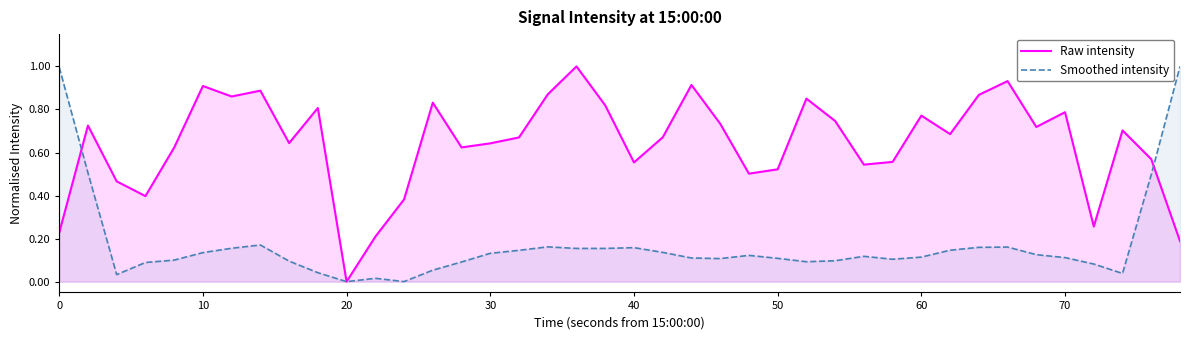

List the series in order of their peak value, lowest first.

Raw intensity, Smoothed intensity